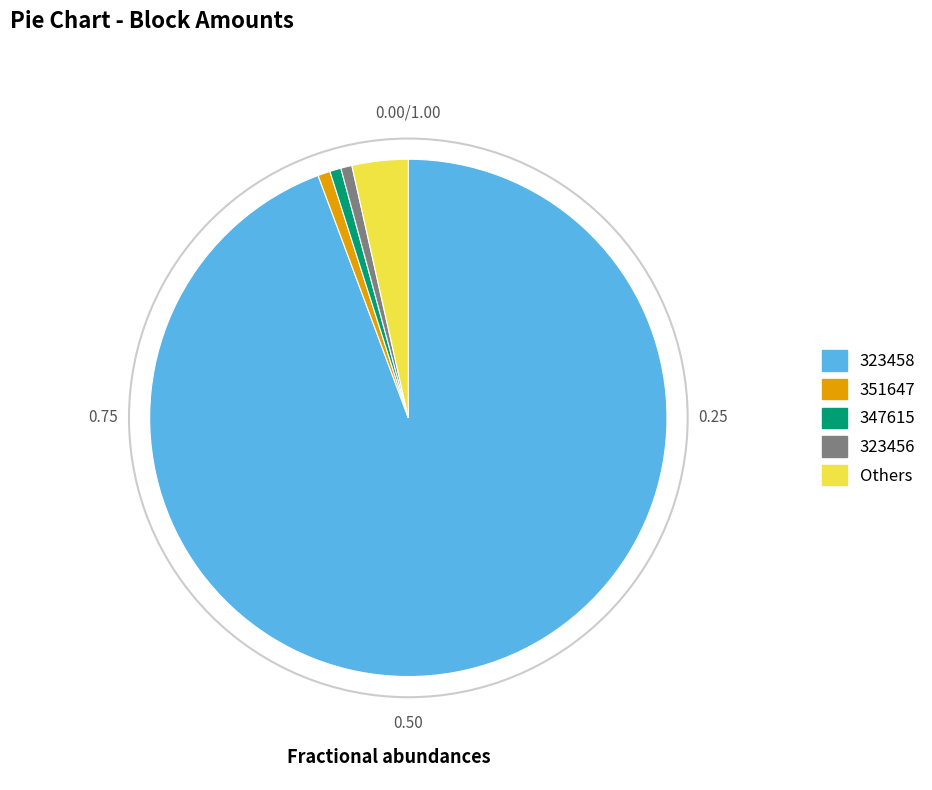

Is there a majority slice in this chart?

Yes